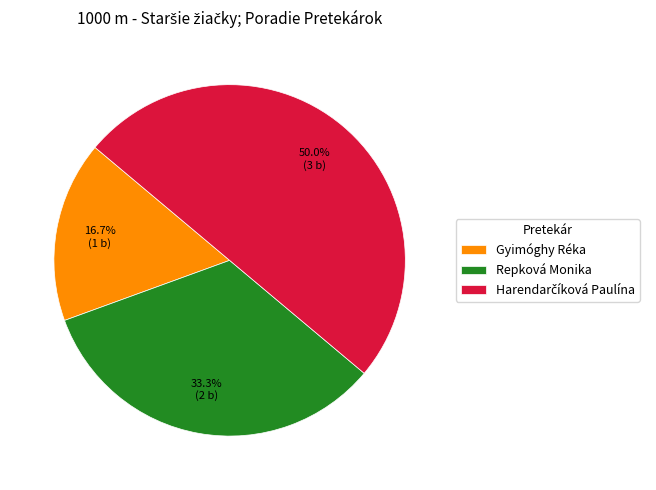

What portion of the pie excludes Repková Monika?

66.7%